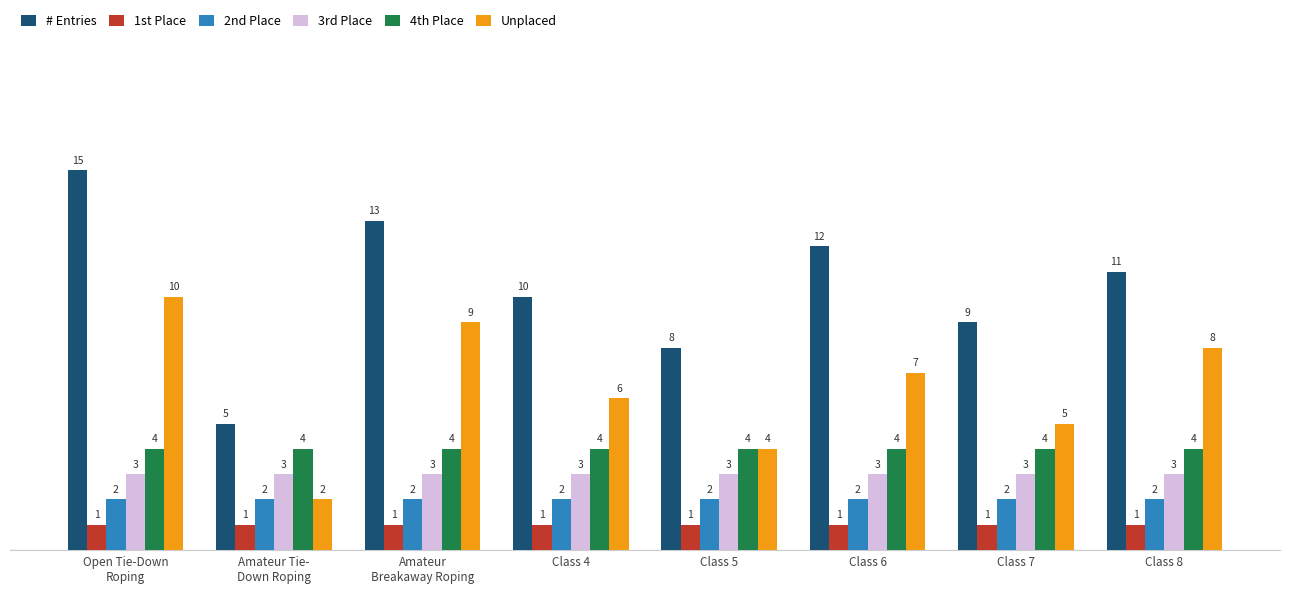

What are all the series names shown in the legend?

# Entries, 1st Place, 2nd Place, 3rd Place, 4th Place, Unplaced